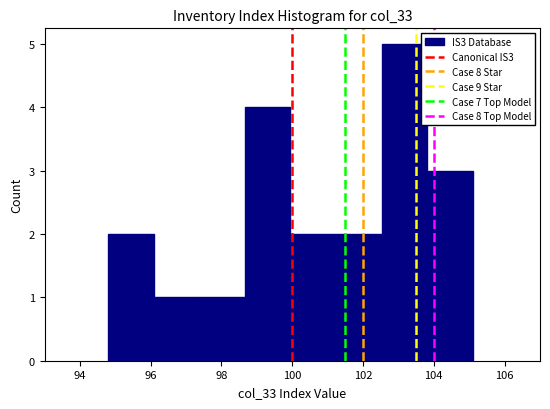

What is the height of the bar covering 101.2 to 102.6 on the x-axis? Neither the bar edges nor the heights are printed on the chart, so give them approximately, as read against the axes.

2